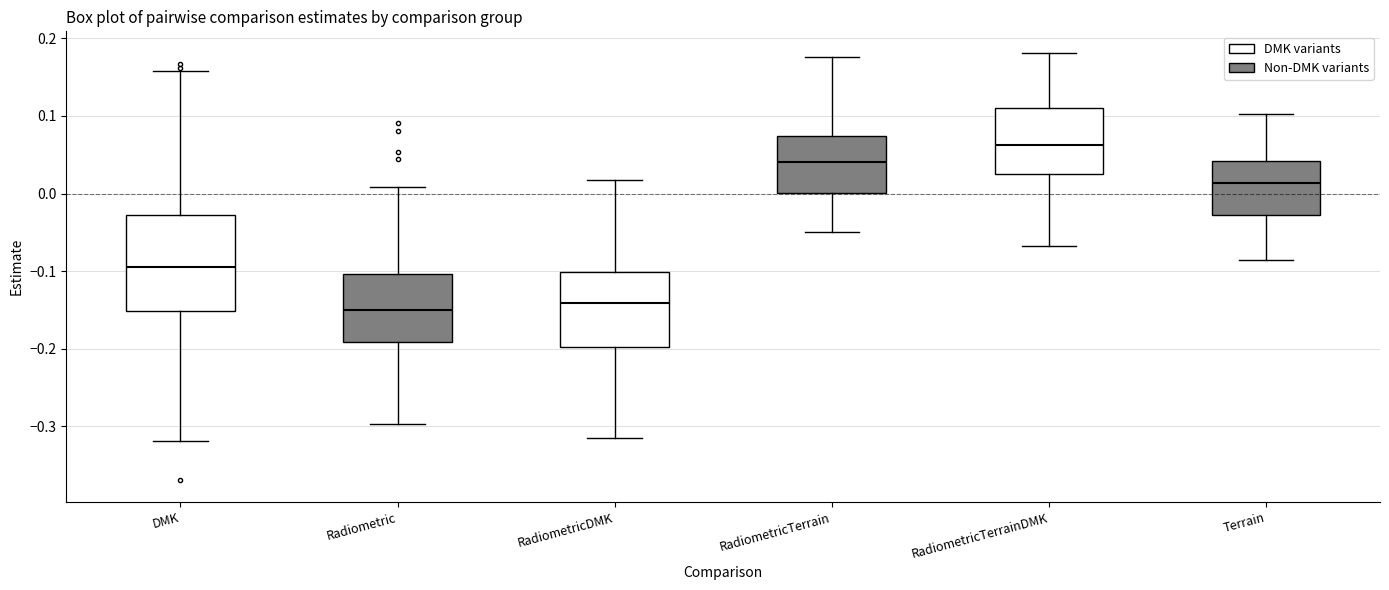

Reading left to right, transcribe this box plot: for each box, give where its median line is, the range the box spans, and where its two whiskers end, as read against the y-axis. The values are not printed on the chart, so give them approximately, as read against the axis.

DMK: median -0.09, box -0.15 to -0.03, whiskers -0.32 to 0.16
Radiometric: median -0.15, box -0.19 to -0.10, whiskers -0.30 to 0.01
RadiometricDMK: median -0.14, box -0.20 to -0.10, whiskers -0.31 to 0.02
RadiometricTerrain: median 0.04, box 0.00 to 0.07, whiskers -0.05 to 0.18
RadiometricTerrainDMK: median 0.06, box 0.03 to 0.11, whiskers -0.07 to 0.18
Terrain: median 0.01, box -0.03 to 0.04, whiskers -0.09 to 0.10